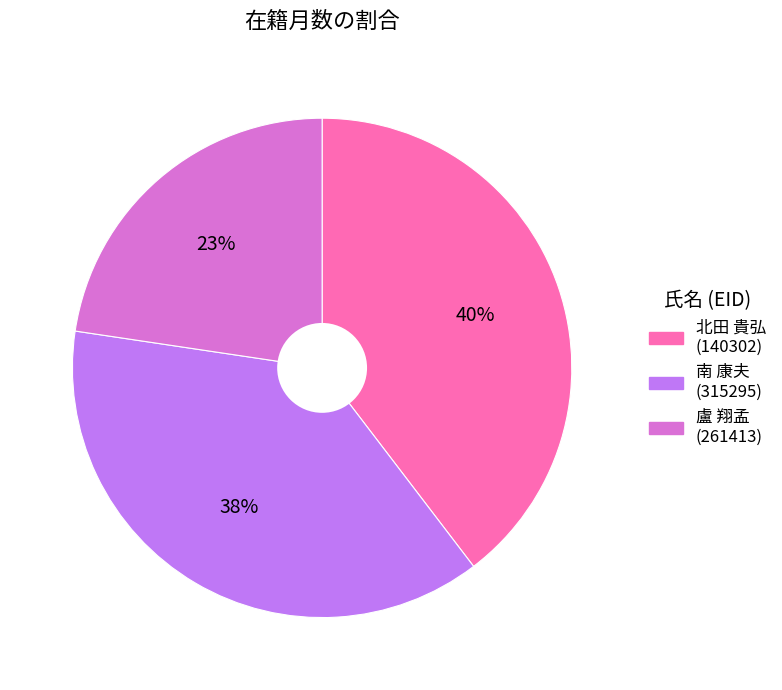

To the nearest percent, what is the difference between the largest and smallest slice percentages?

17%